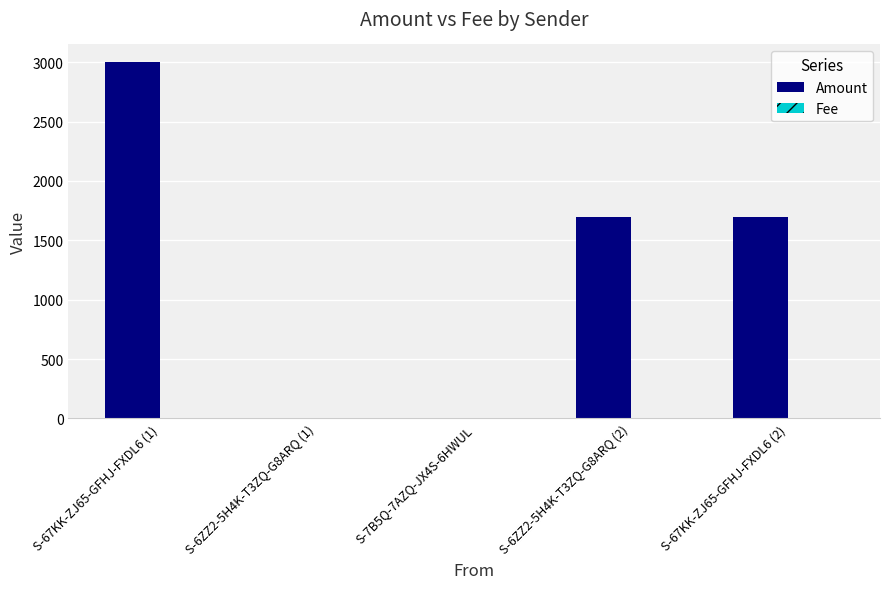

Which series has the largest total across all categories?

Amount